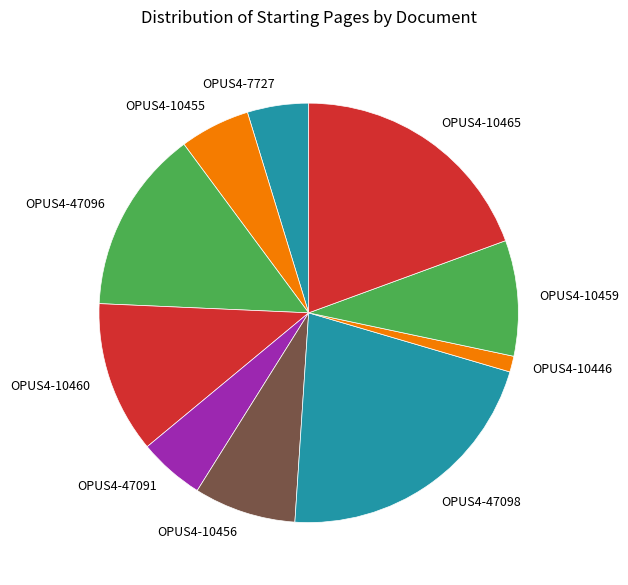

Is there a majority slice in this chart?

No